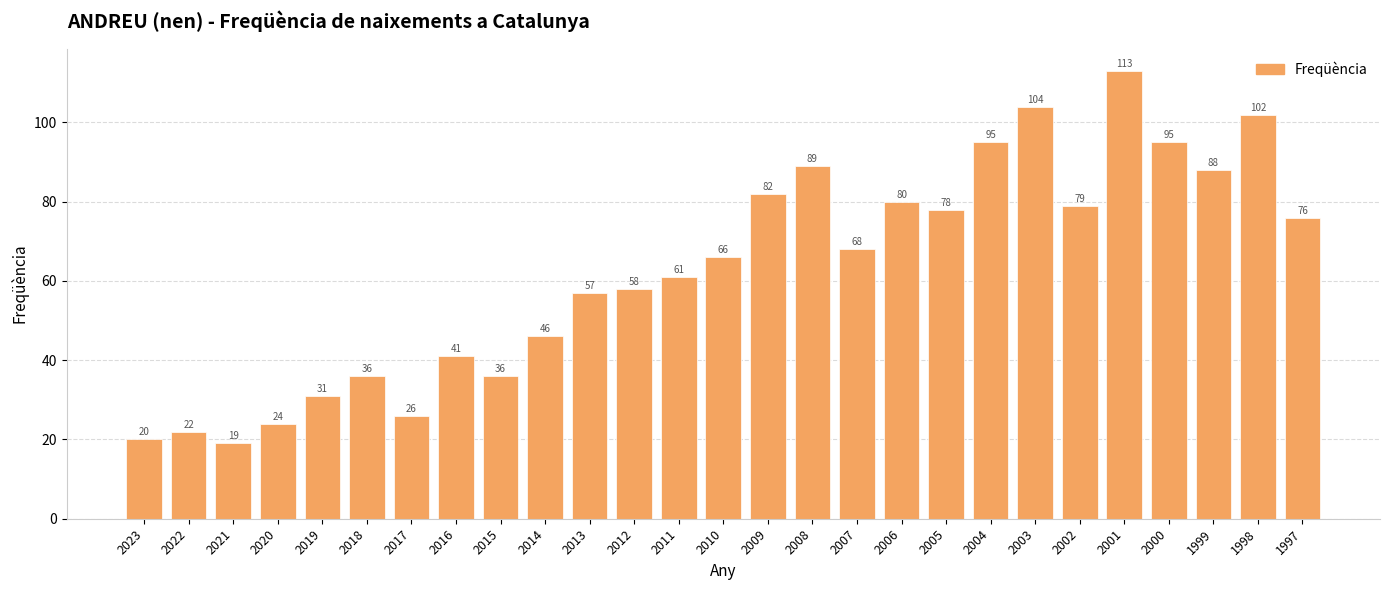

What is the difference between the maximum and minimum values?

94